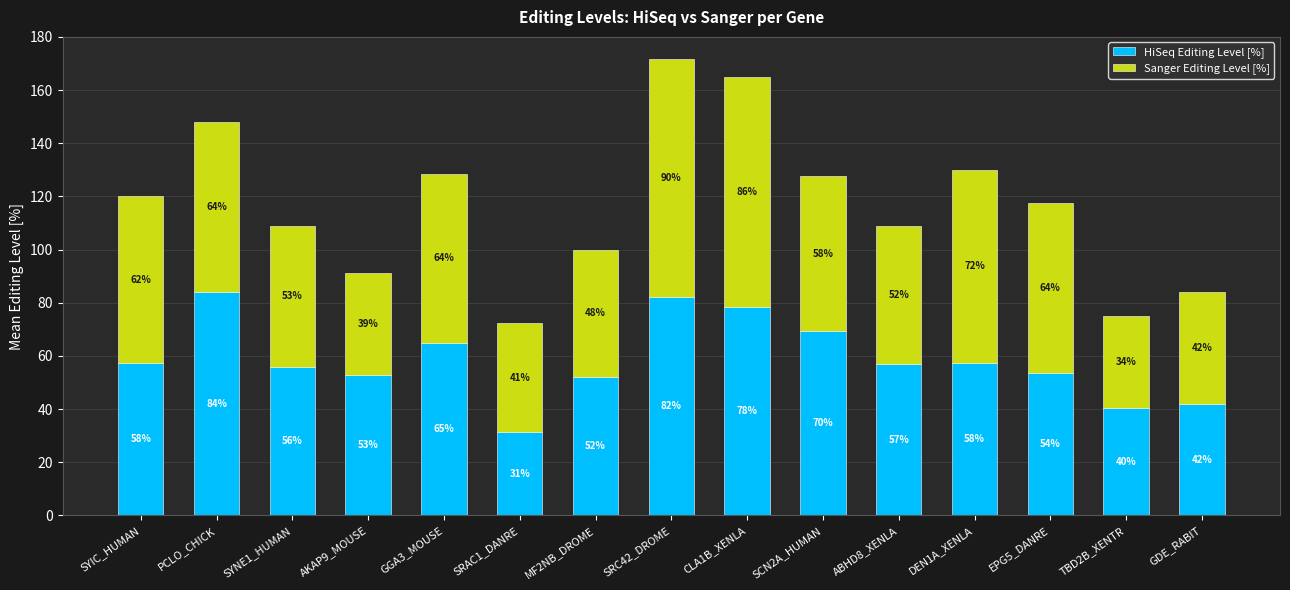

Are the bars horizontal?

No